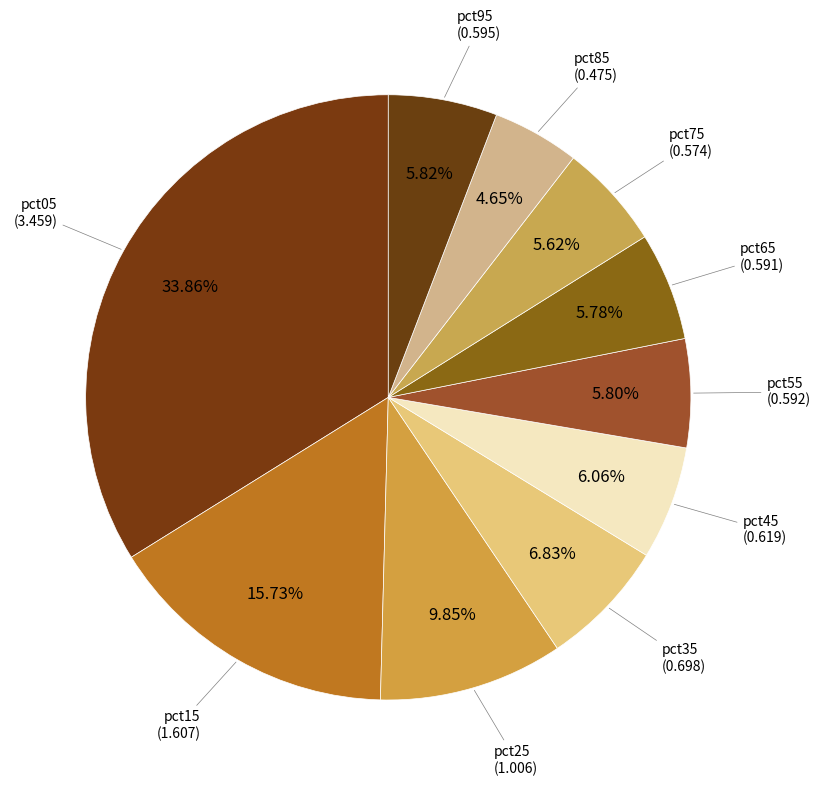

How many slices are in this pie chart?

10